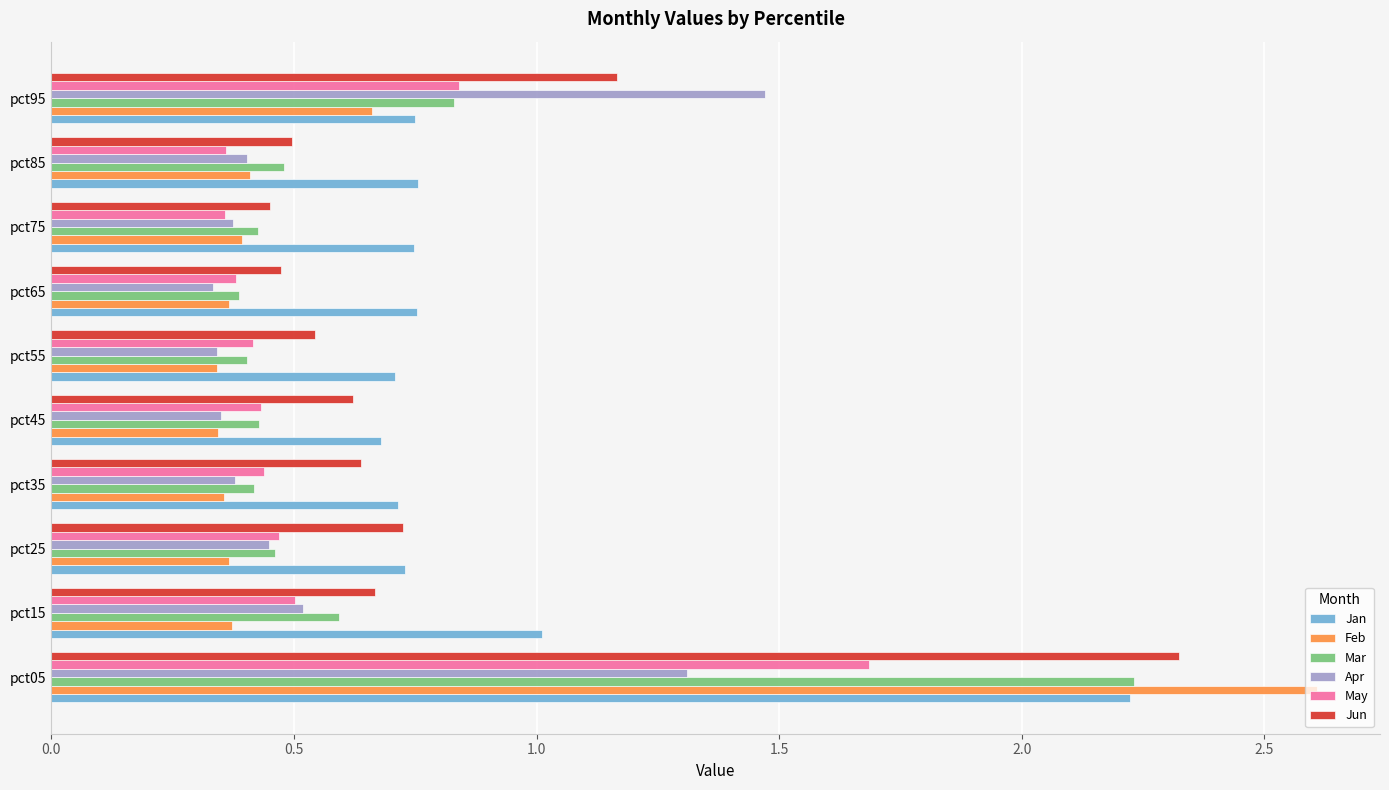

Is it true that May equals 0.4 at pct55?

True